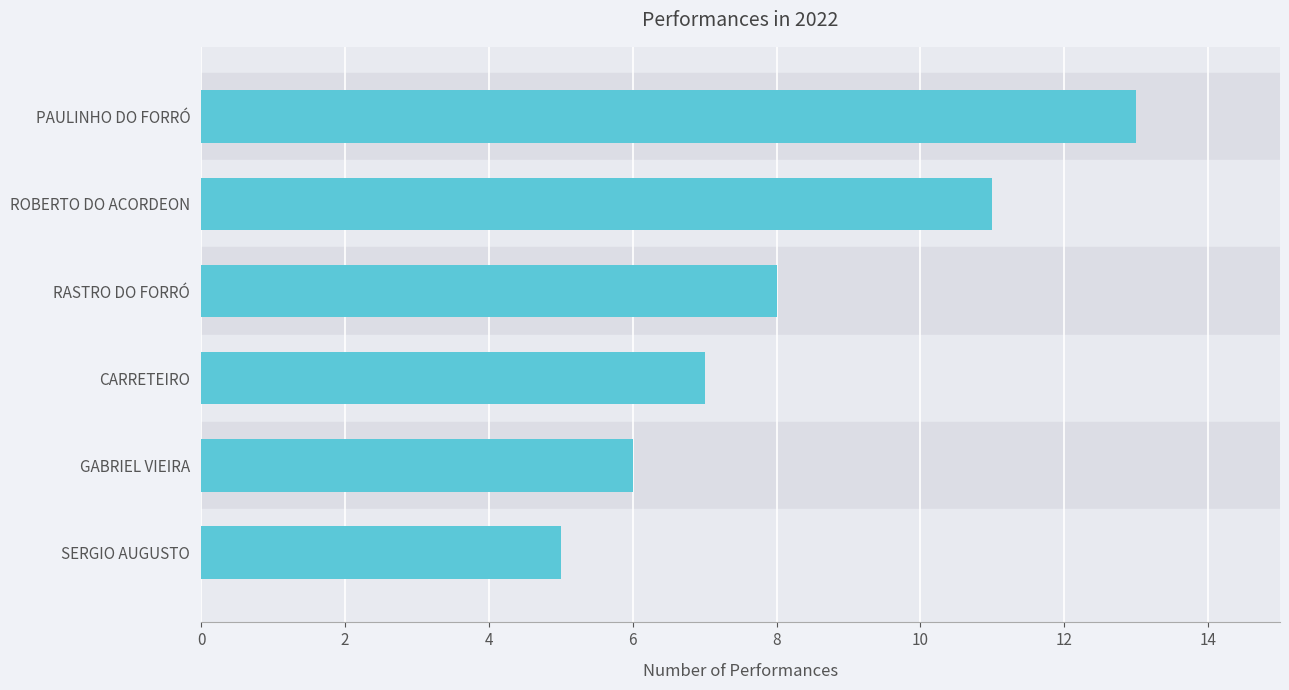

List the labels in order of value, smallest first.

SERGIO AUGUSTO, GABRIEL VIEIRA, CARRETEIRO, RASTRO DO FORRÓ, ROBERTO DO ACORDEON, PAULINHO DO FORRÓ